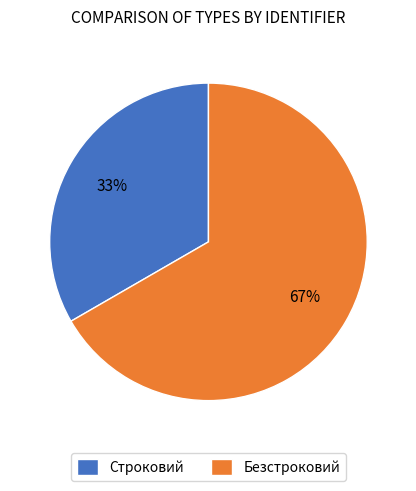

What is the majority slice?

Безстроковий